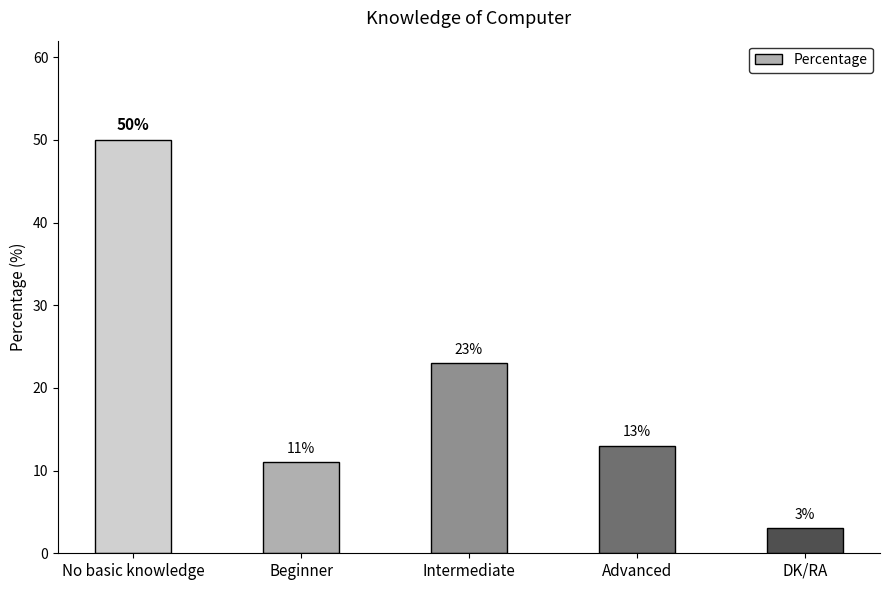

Reading left to right, what are all the values shown in this chart?

No basic knowledge=50	Beginner=11	Intermediate=23	Advanced=13	DK/RA=3